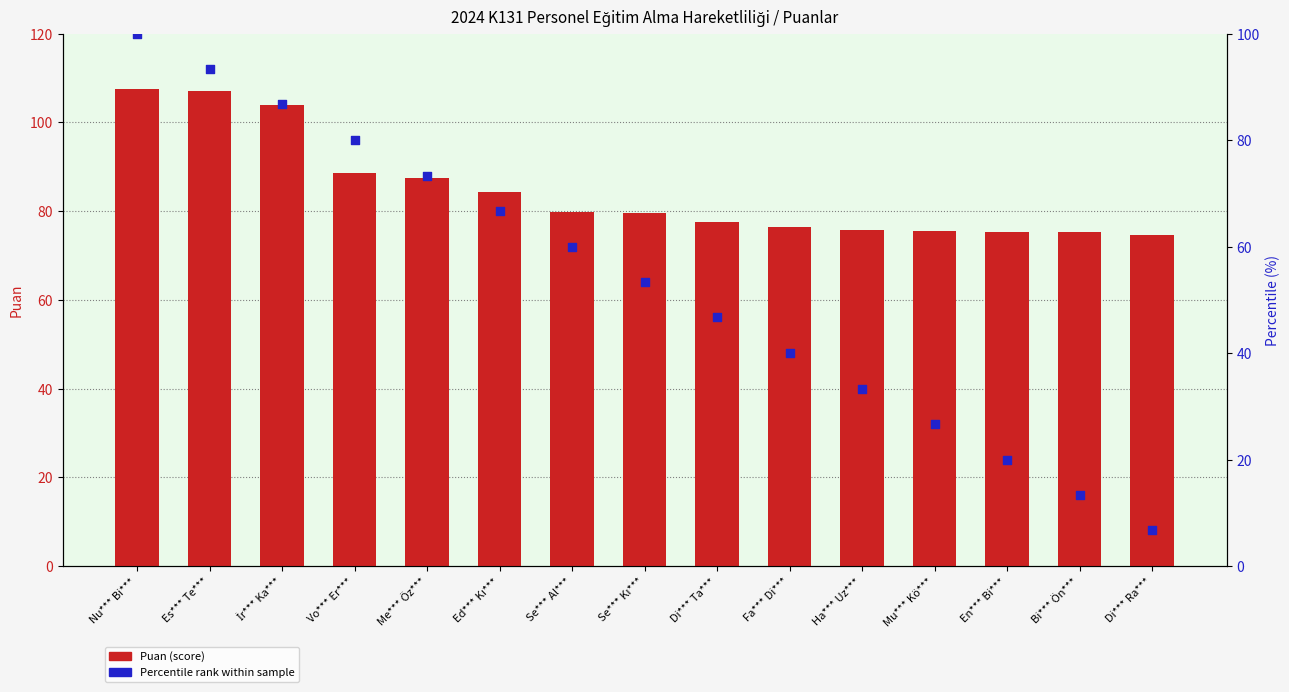

Which series has the largest Y range (max minus min)?

Percentile rank within sample